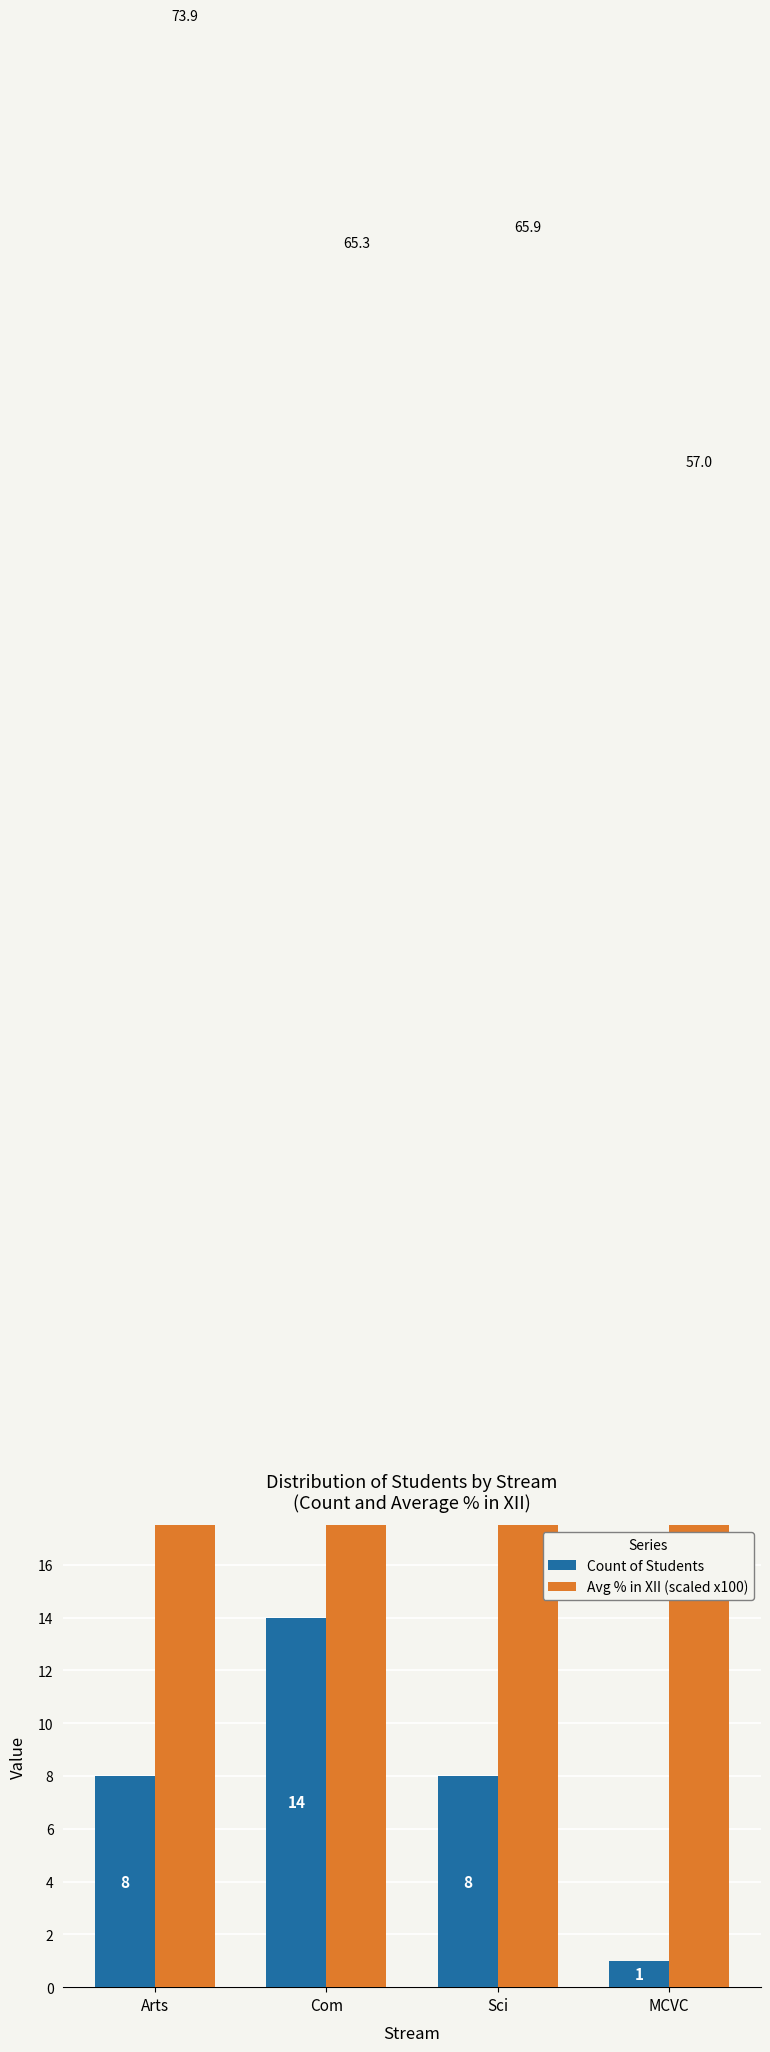

How many data points in Avg % in XII (scaled x100) are above 65?

3